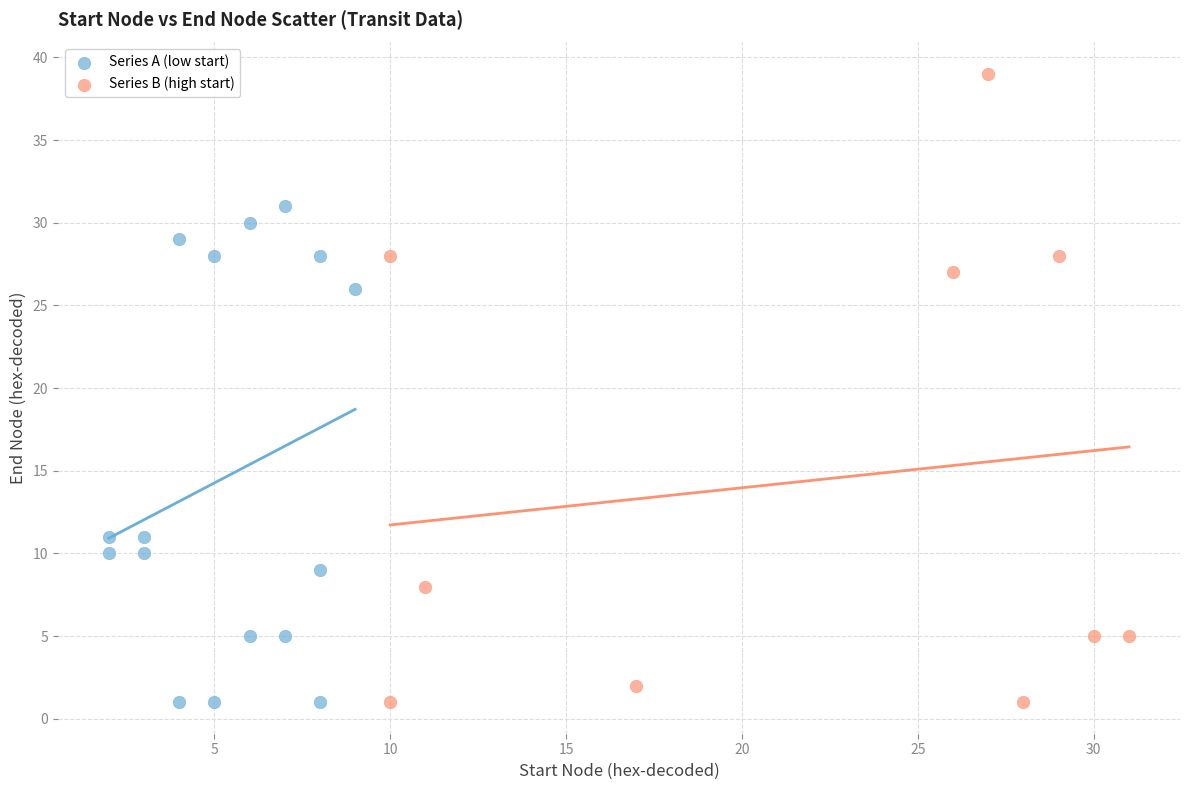

Which series has the largest Y range (max minus min)?

Series B (high start)